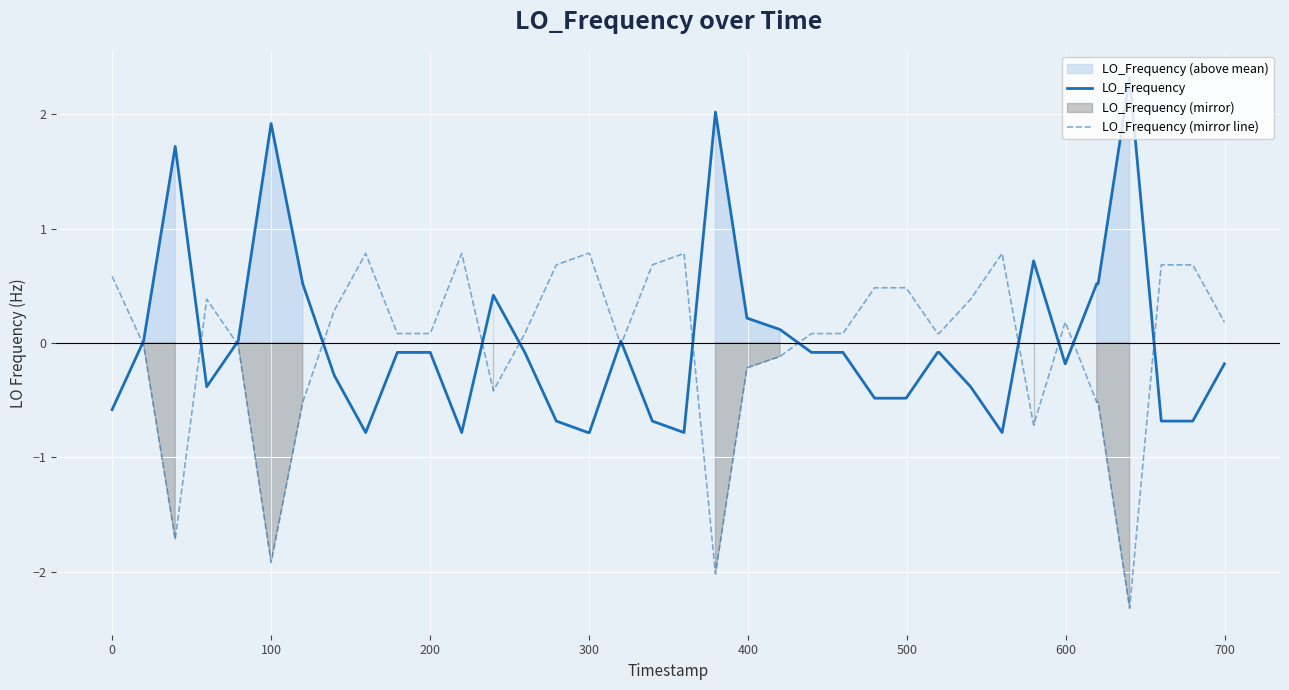

What is the difference between the maximum and minimum values in the LO_Frequency series?

3.1